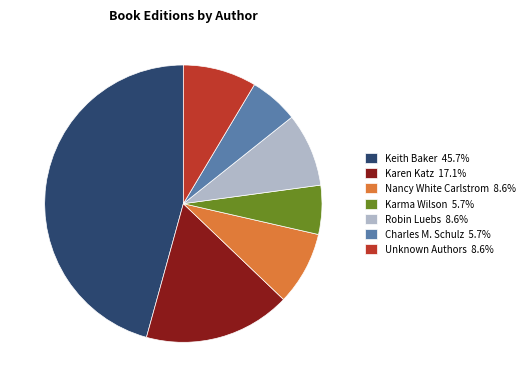

Does Keith Baker 45.7% represent more than half of the total?

No